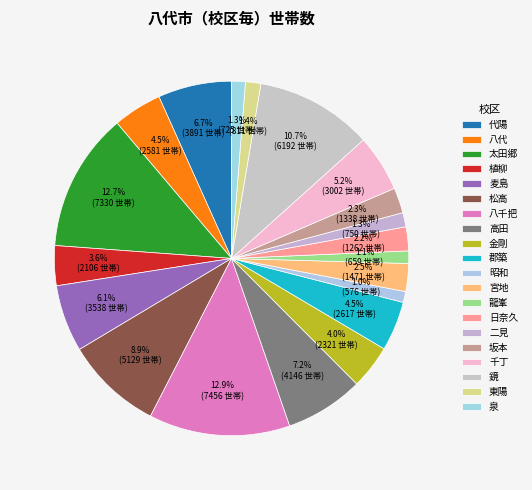

Which category has the smallest portion of the pie?

昭和